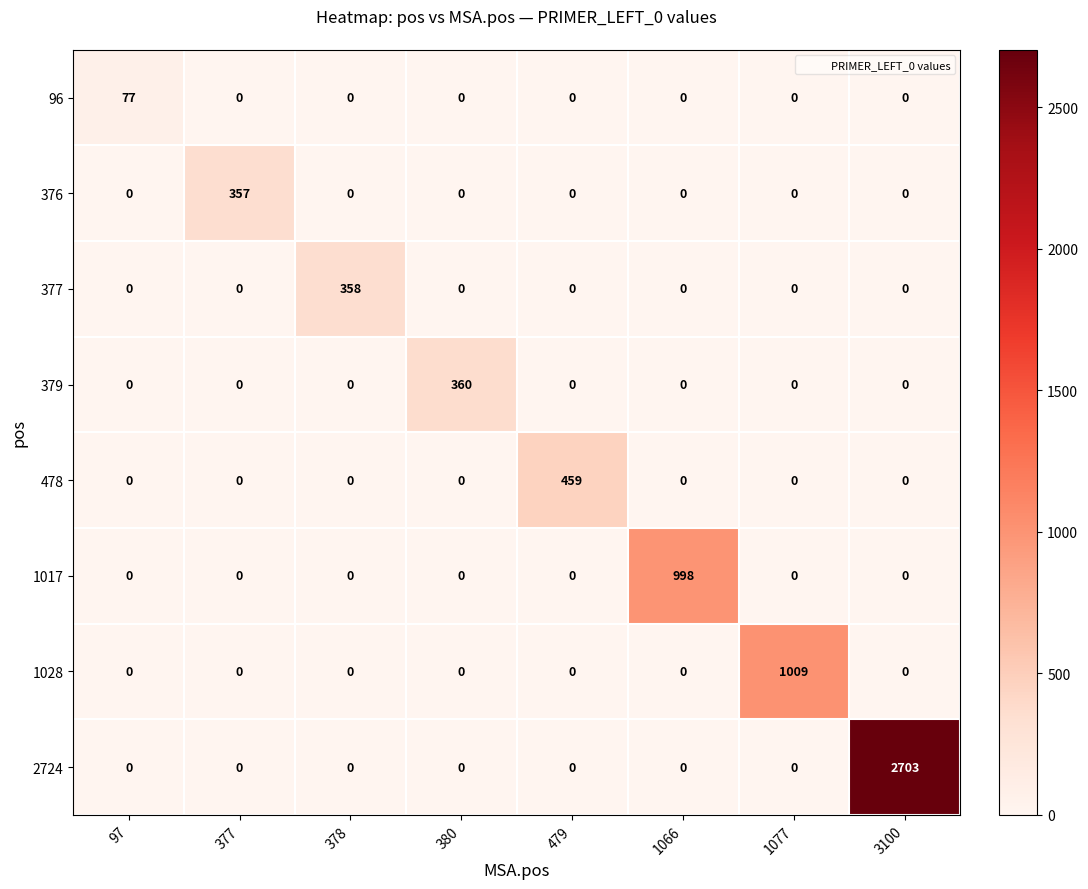

At which category is the sum across all series the highest?

3100